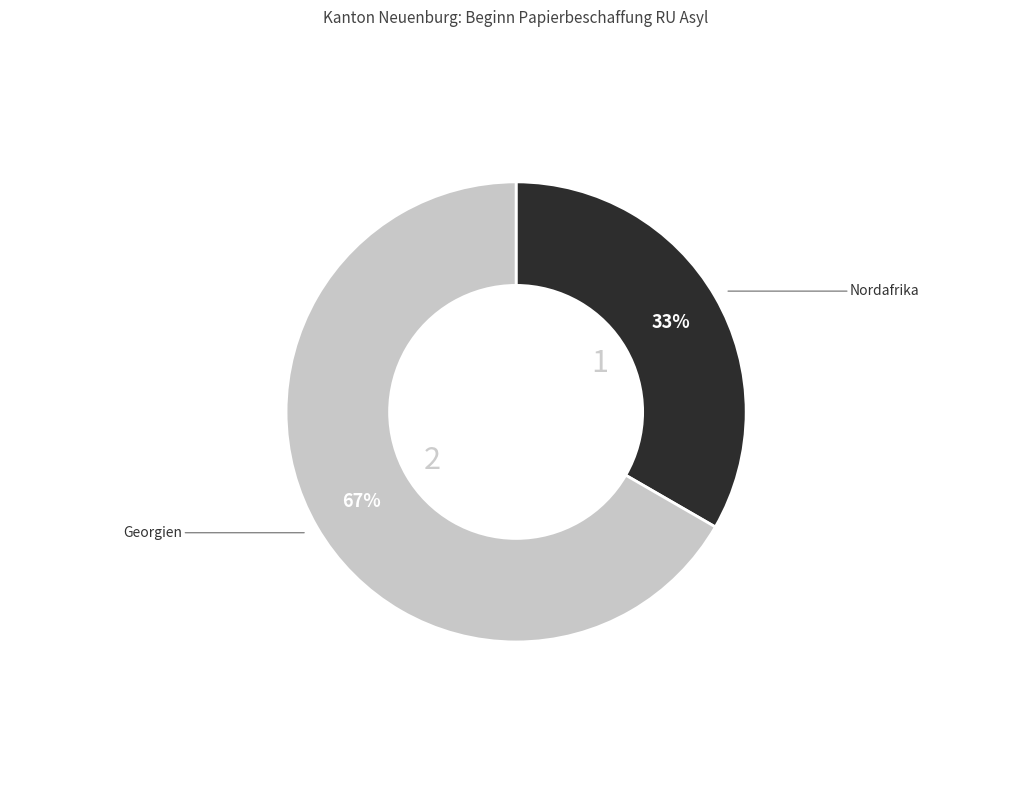

Is there a majority slice in this chart?

Yes